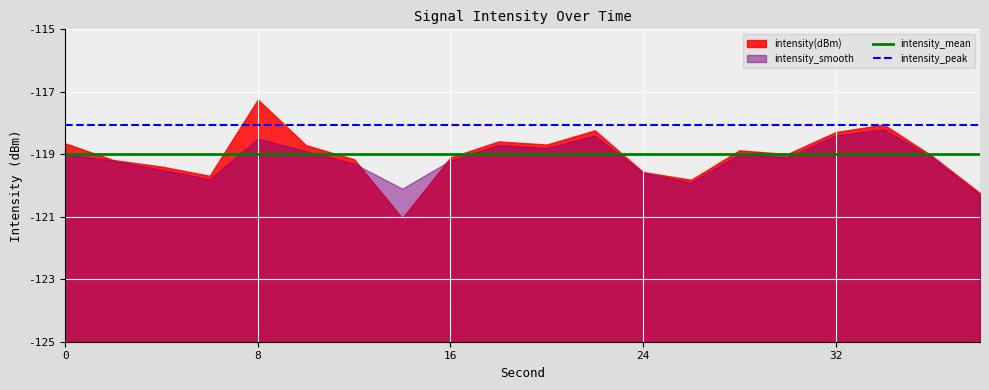

Does the chart display data point markers on the line(s)?

No